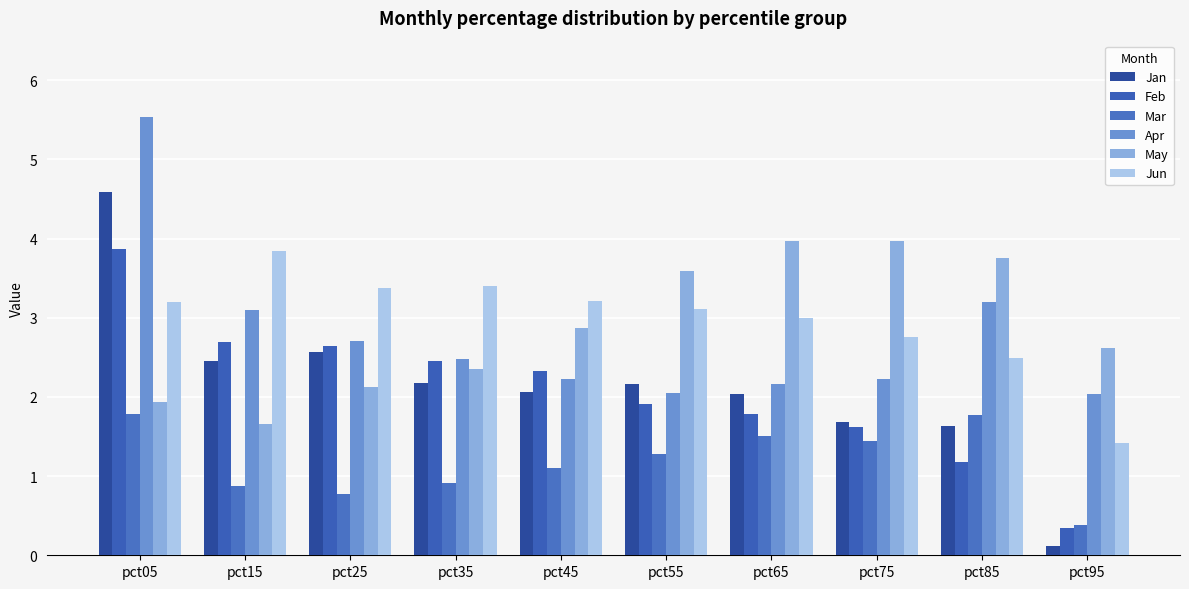

What is the spread (max minus min) of values at pct15?

3.0